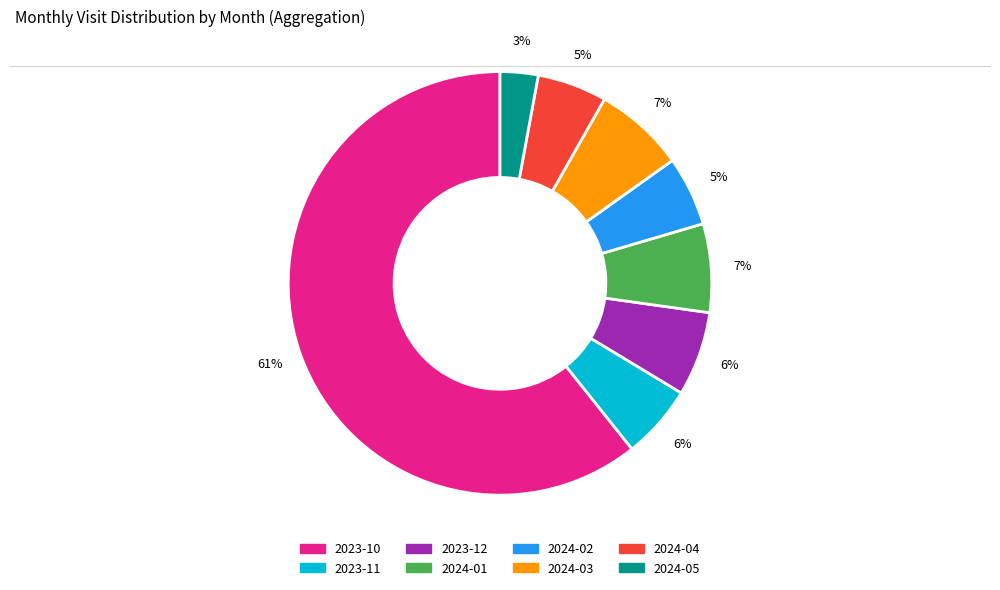

Is the sum of 2024-05 and 2023-11 greater than half?

No